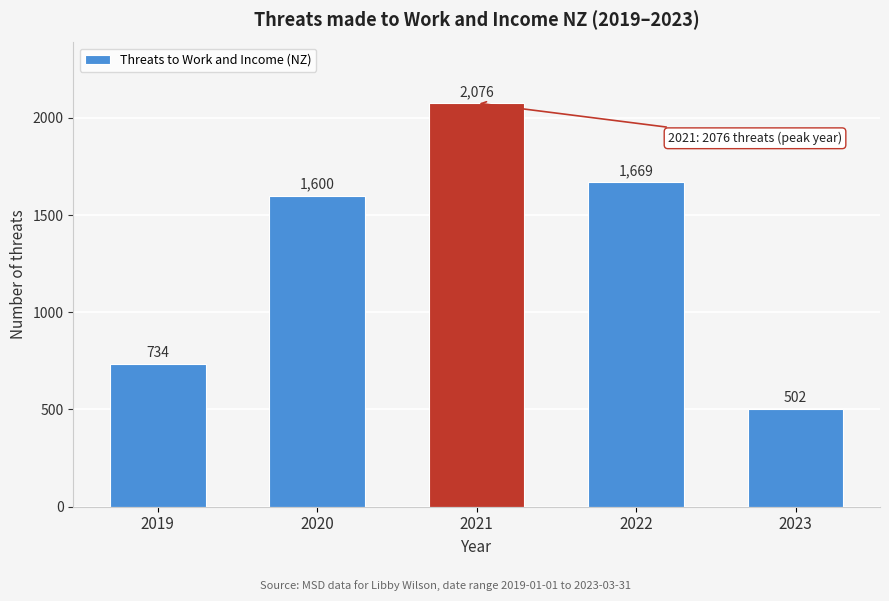

Reading left to right, transcribe all the data shown in this chart.

2019=734	2020=1600	2021=2076	2022=1669	2023=502